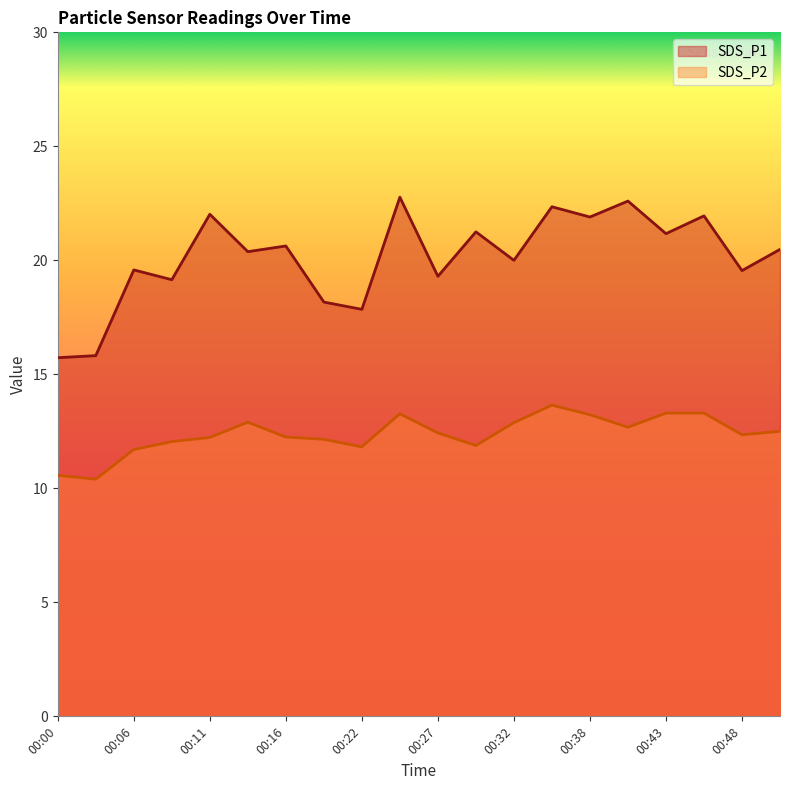

List the series in order of their peak value, lowest first.

SDS_P2, SDS_P1